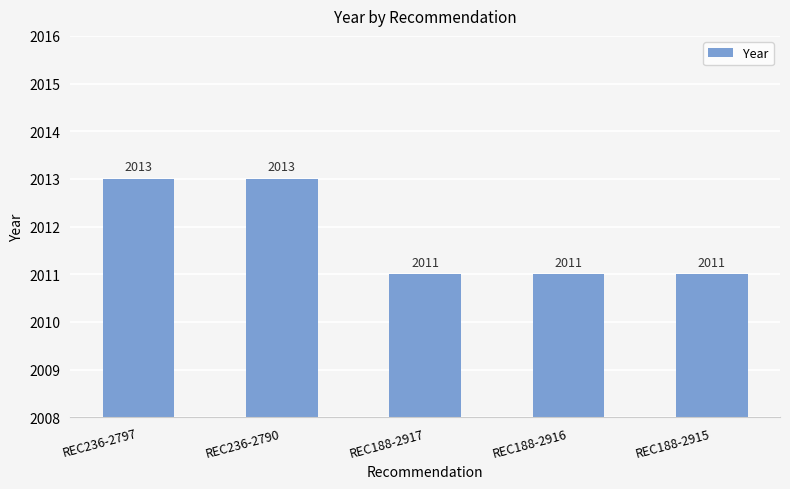

Between REC188-2917 and REC236-2797, which is larger?

REC236-2797